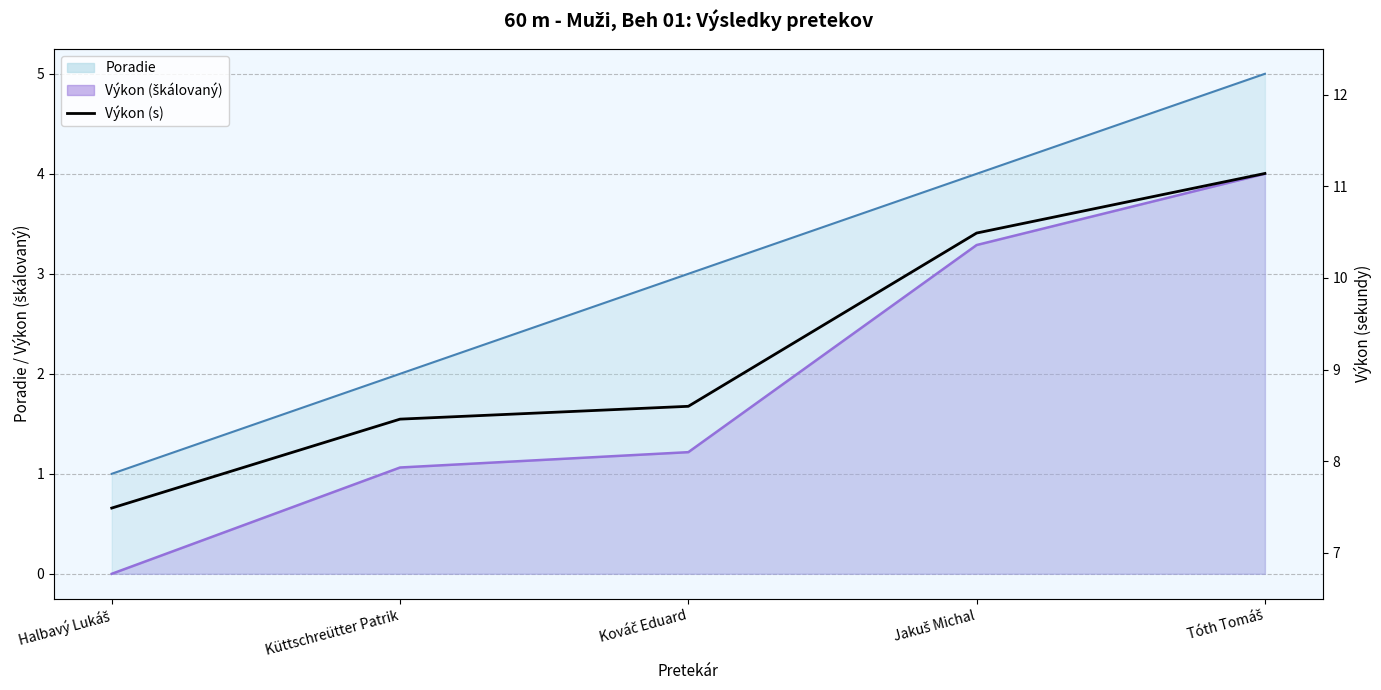

Rank the categories by value from lowest to highest.

Halbavý Lukáš, Küttschreütter Patrik, Kováč Eduard, Jakuš Michal, Tóth Tomáš